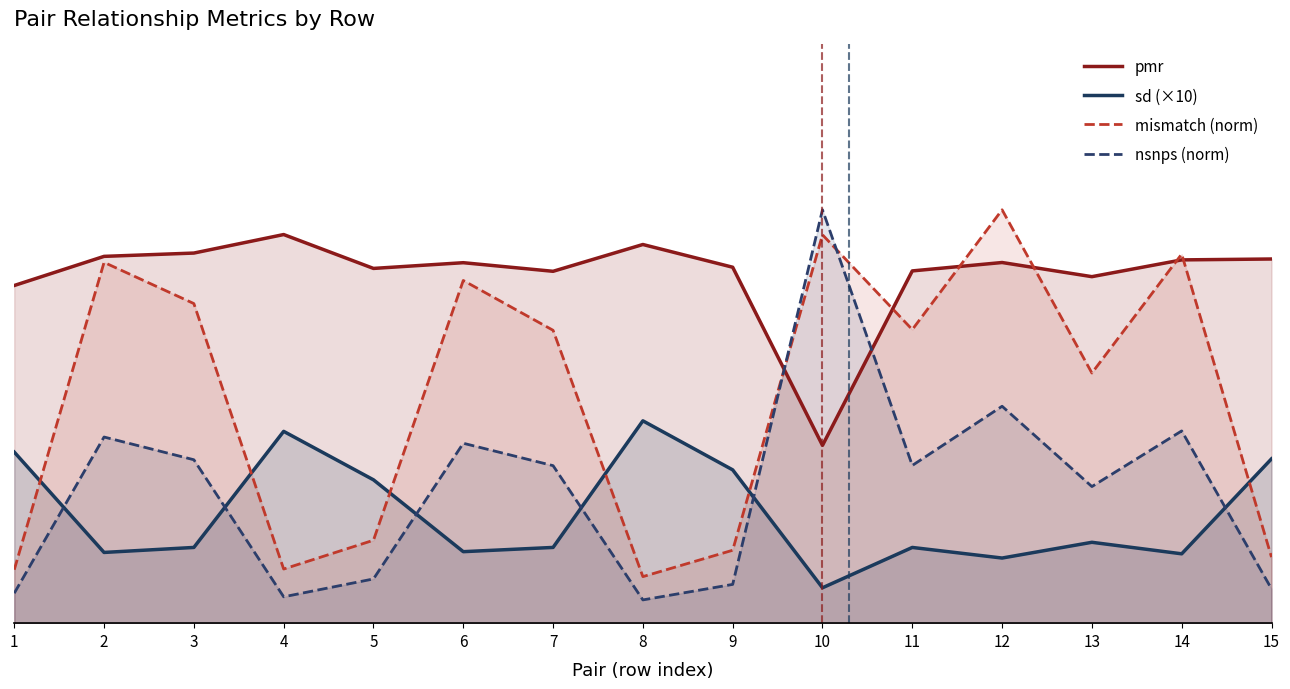

At which label does pmr reach its minimum?

10